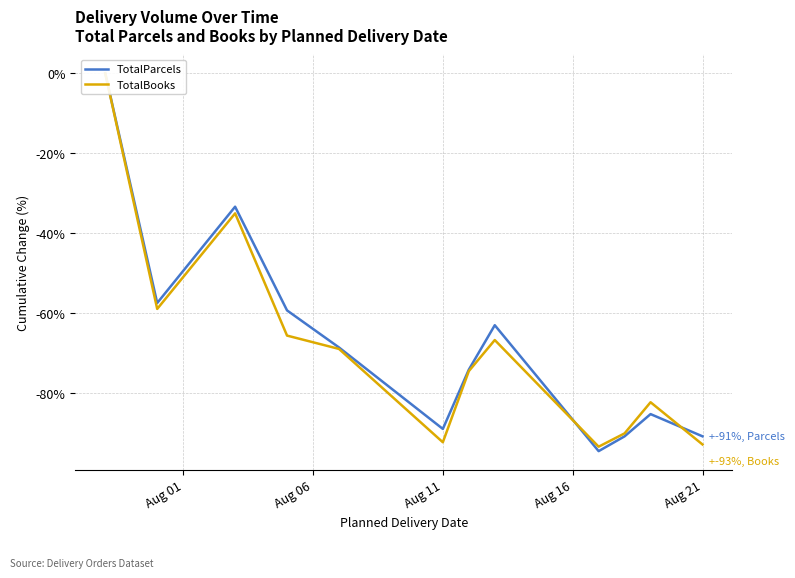

Rank the series by their maximum value, from highest to lowest.

TotalParcels, TotalBooks